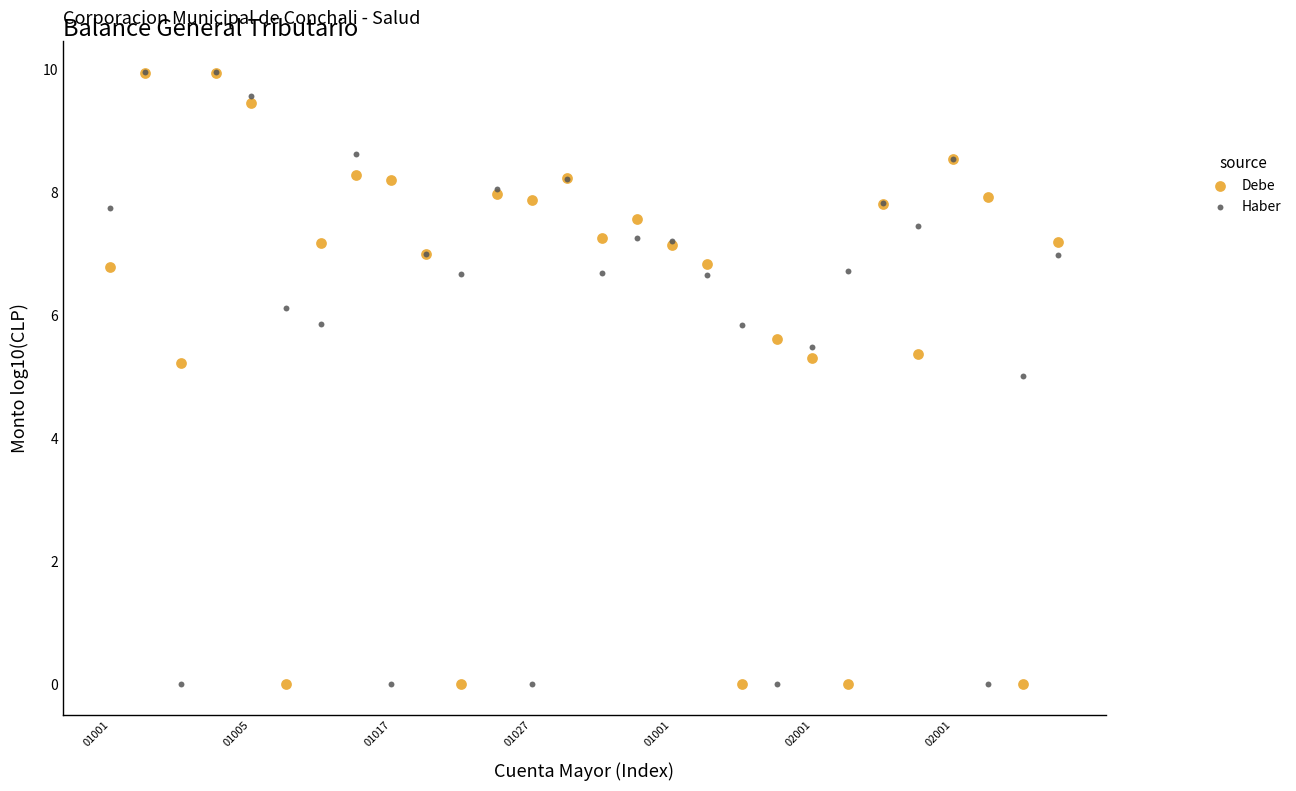

In the Haber series, what Y value is closest to 4?

5.0